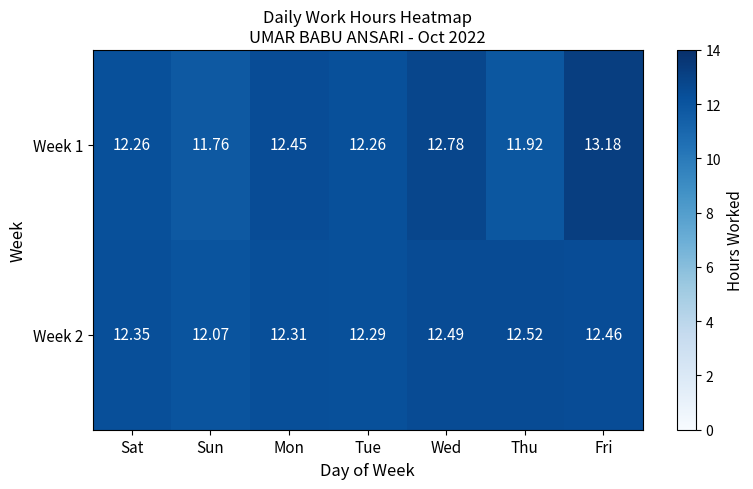

Which label corresponds to the largest value in the chart?

Fri